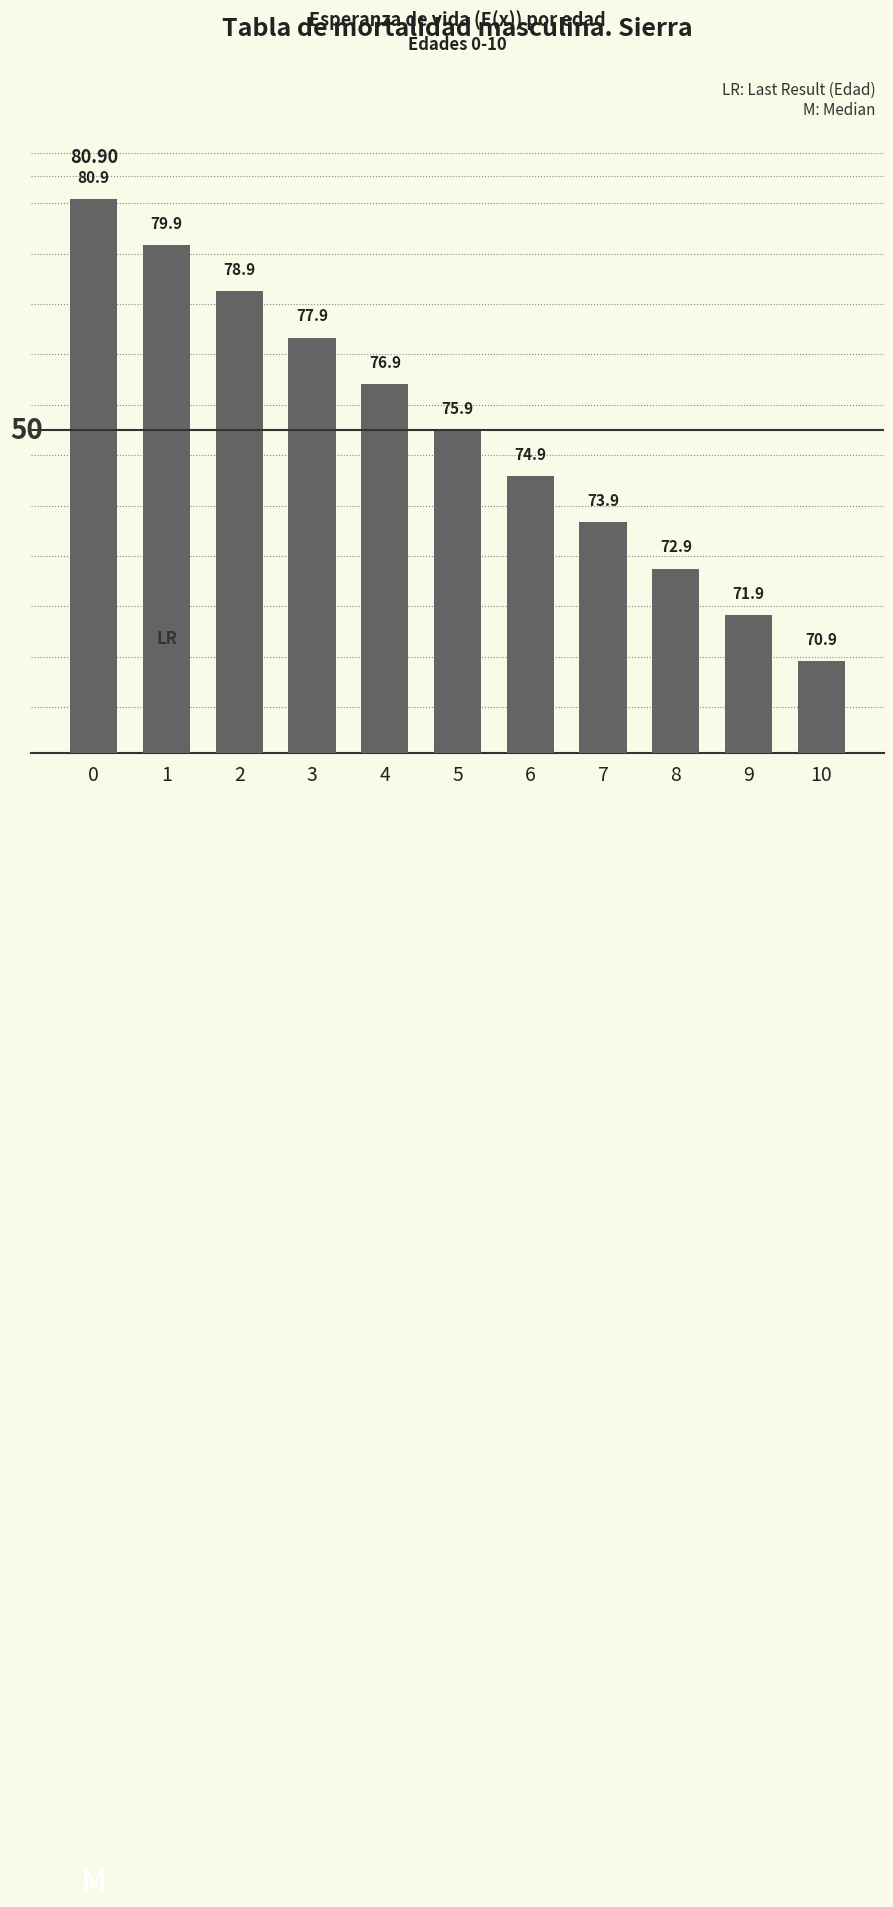

Count the number of data series in this chart.

1